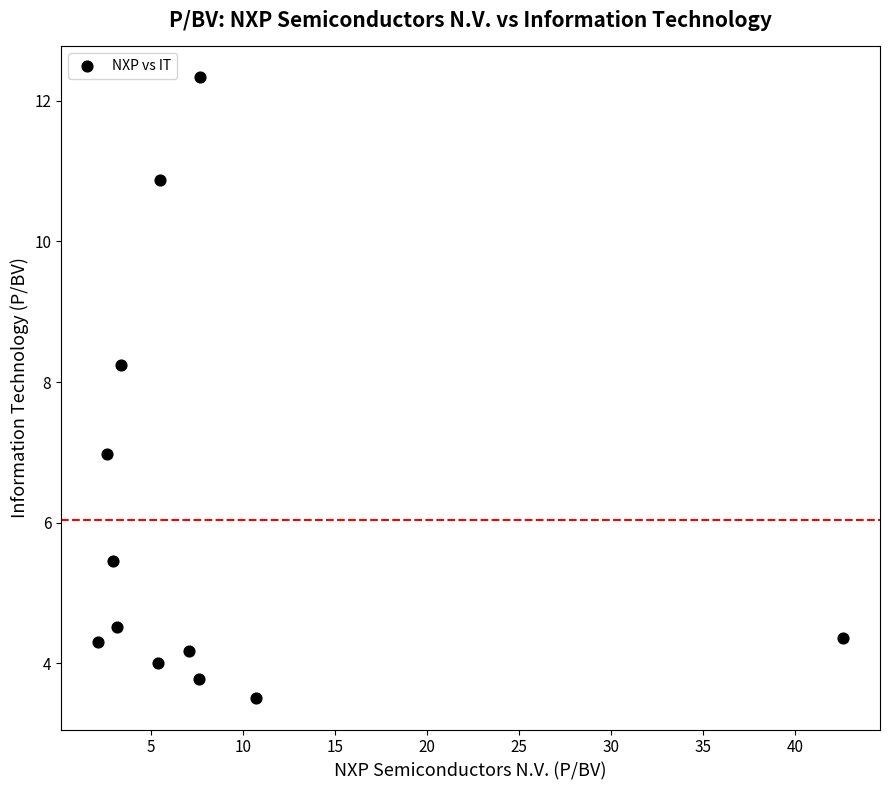

What is the average Y value?

6.0